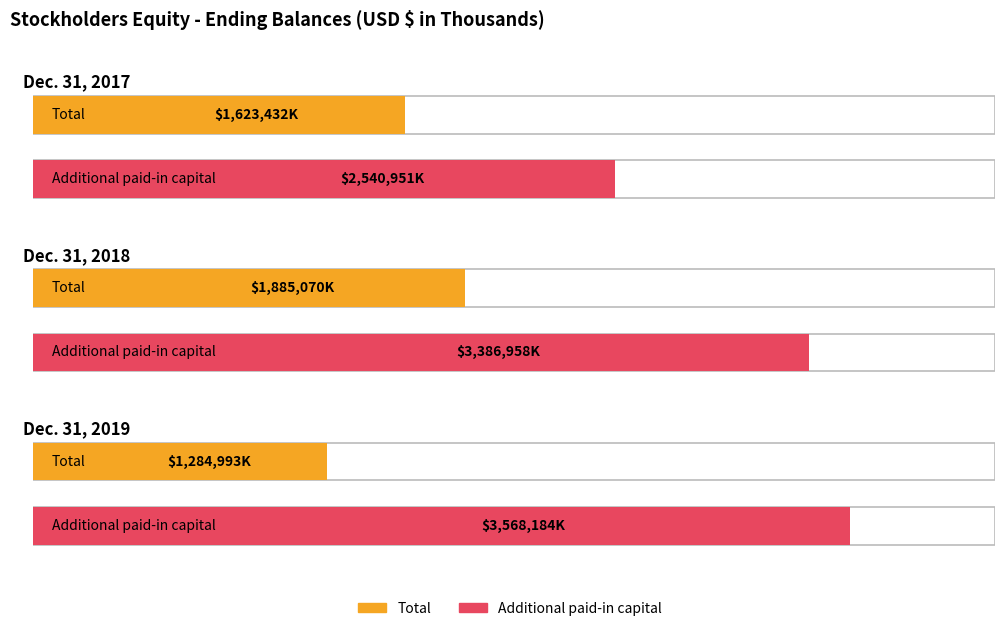

Is it true that Additional paid-in capital equals 6058721 at Dec. 31, 2019?

False